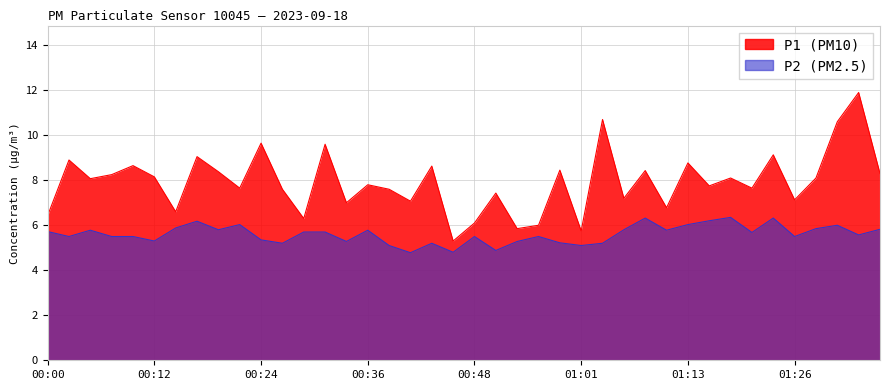

What is the difference between the second highest and minimum values in the P1 series?

5.4